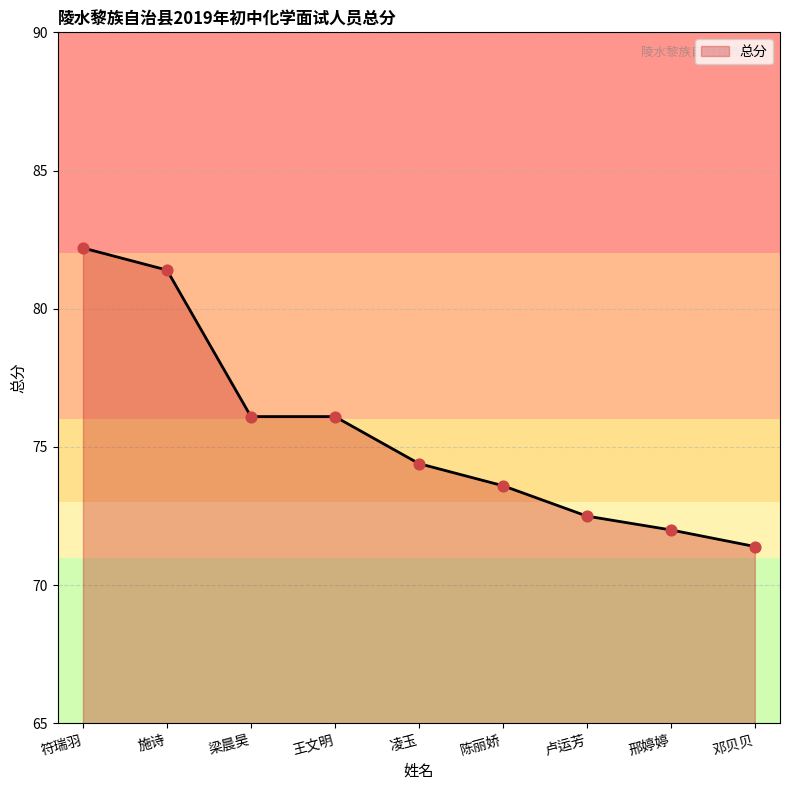

What is the change in value from 王文明 to 陈丽娇?

-2.5